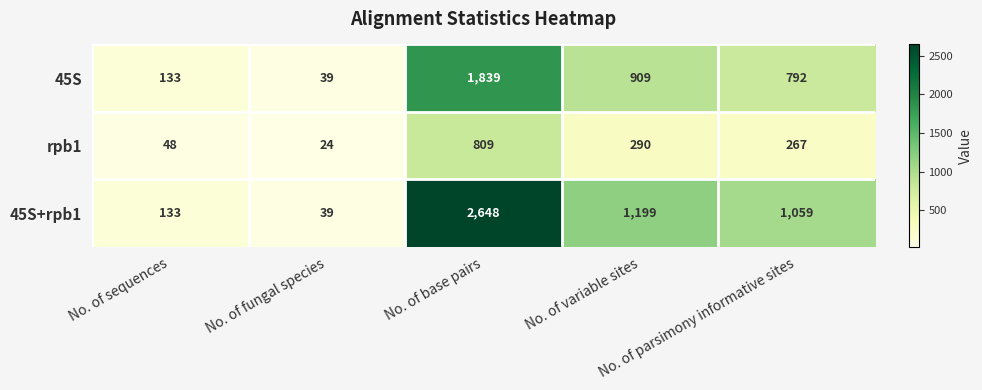

Rank the series by their maximum value, from lowest to highest.

rpb1, 45S, 45S+rpb1